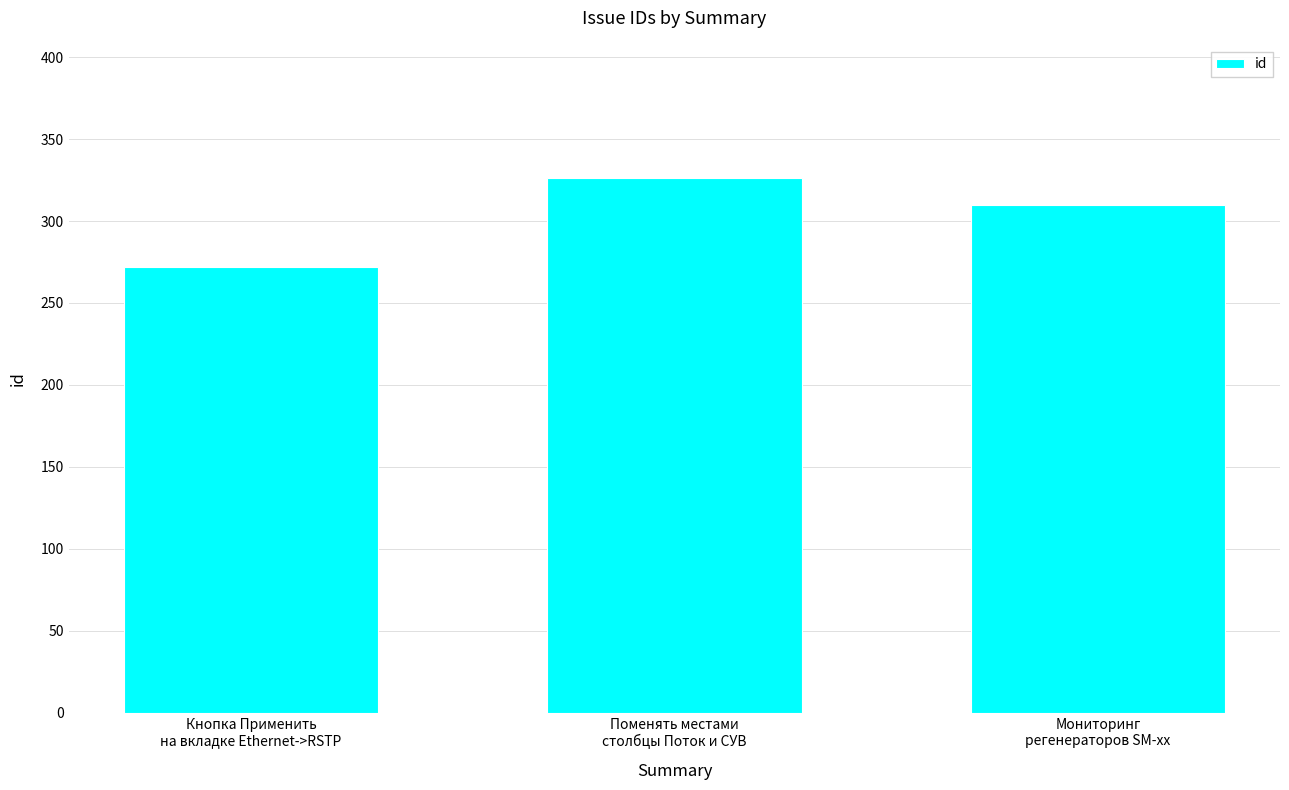

Reading left to right, list all the values displayed in this chart.

272	326	310